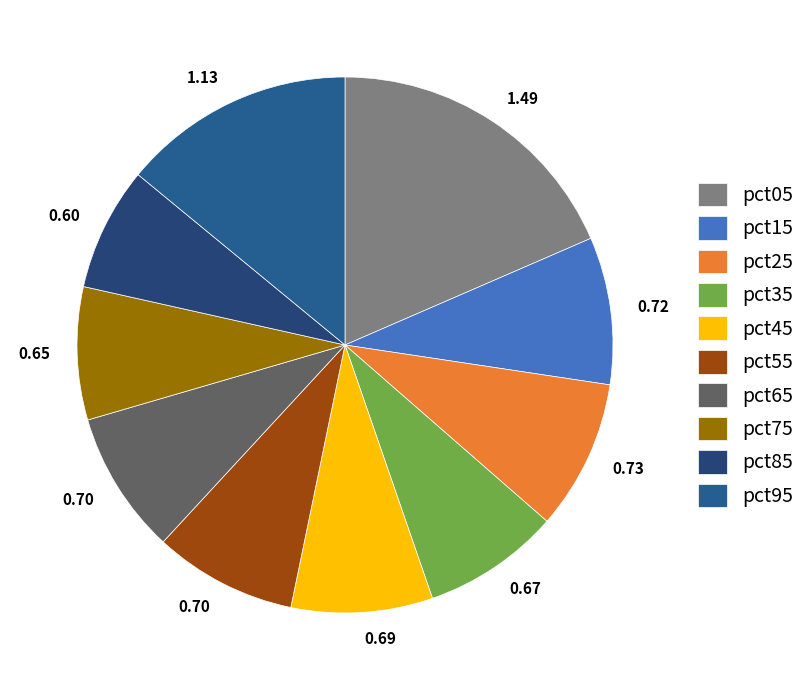

What percentage is the pct15 slice, to the nearest percent?

9%